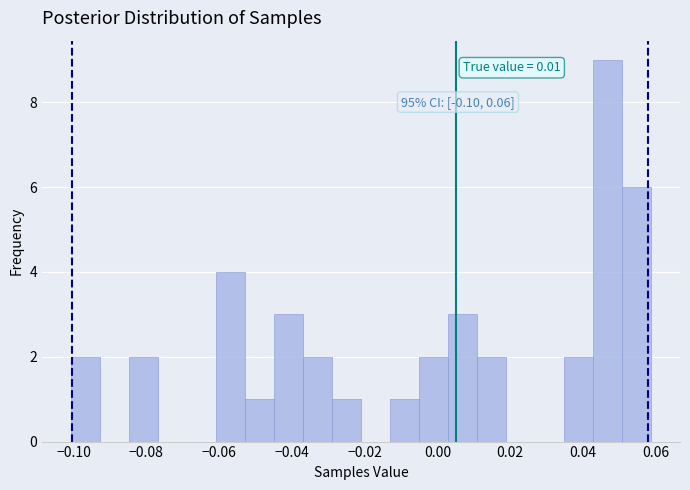

Around what value on the x-axis is the tallest bar? Give the approximate position of its centre, as read against the axis.

0.046